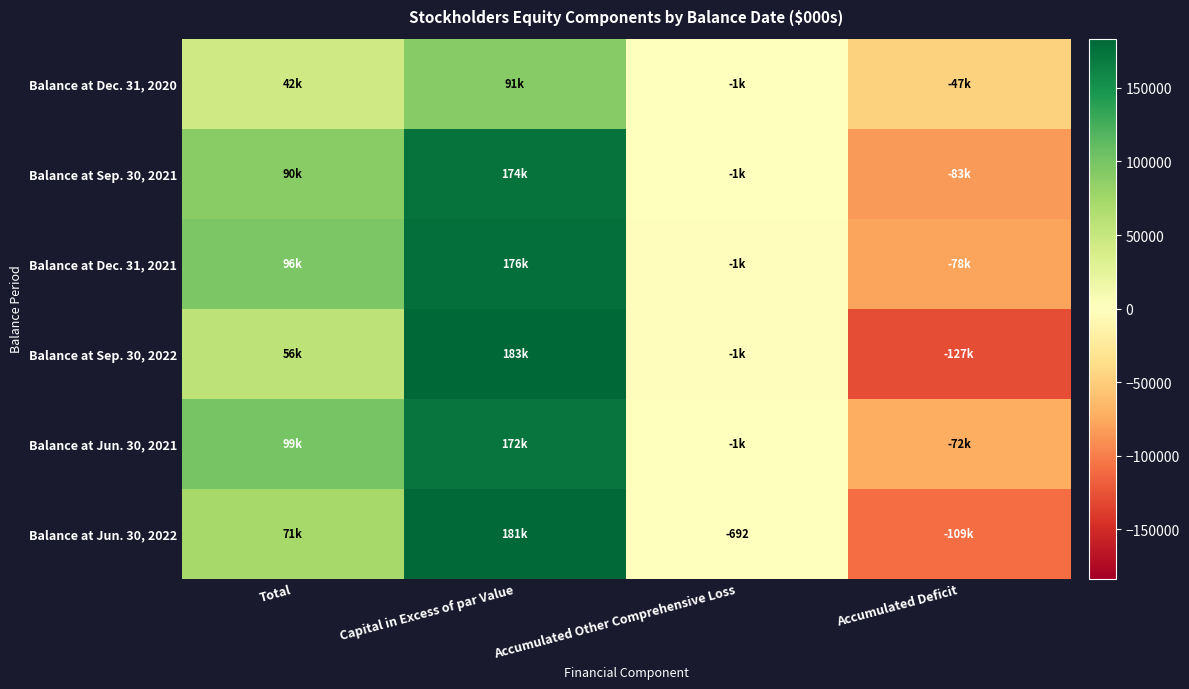

How many Balance at Dec. 31, 2020 values are between -1077 and 91238?

3